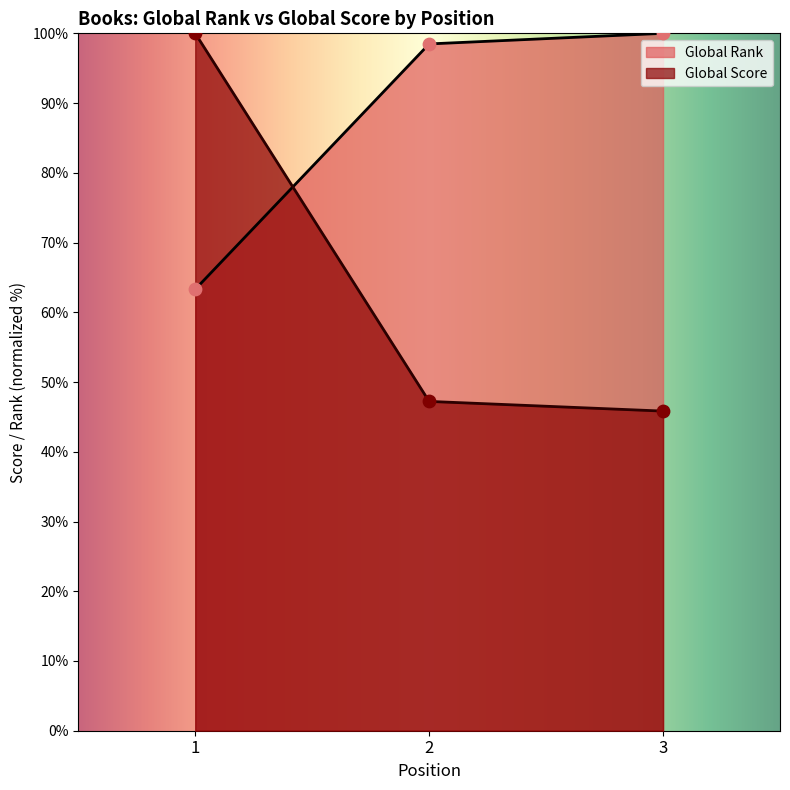

What is the total value across all series at 3?

145.8